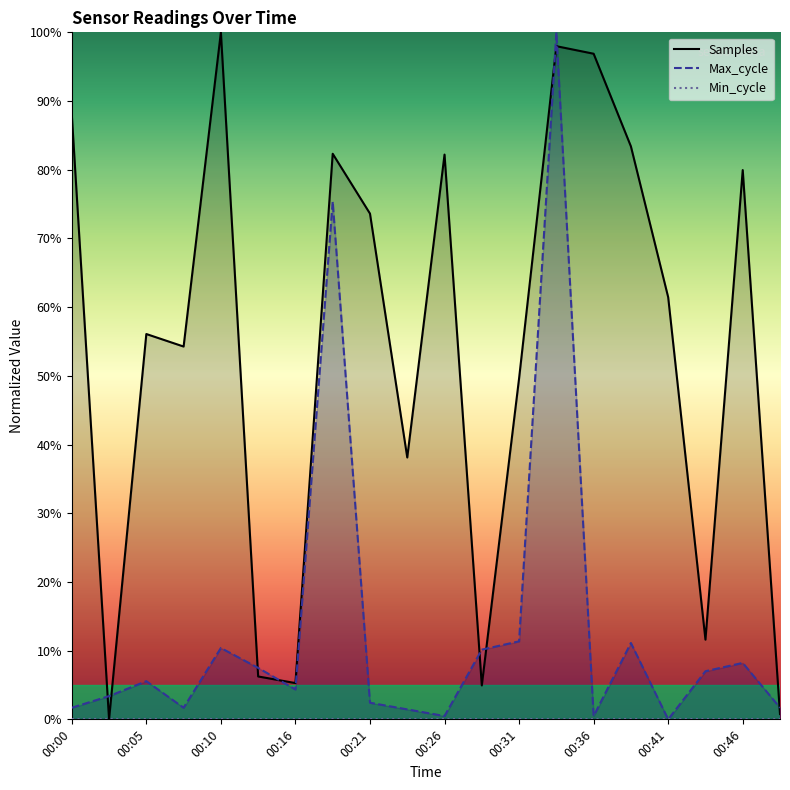

Which category has the lowest value across all series?

00:03